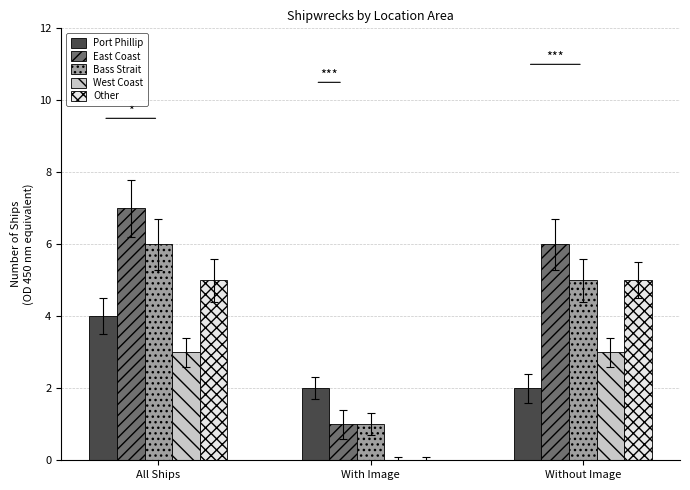

Which series changed the most between All Ships and With Image?

East Coast